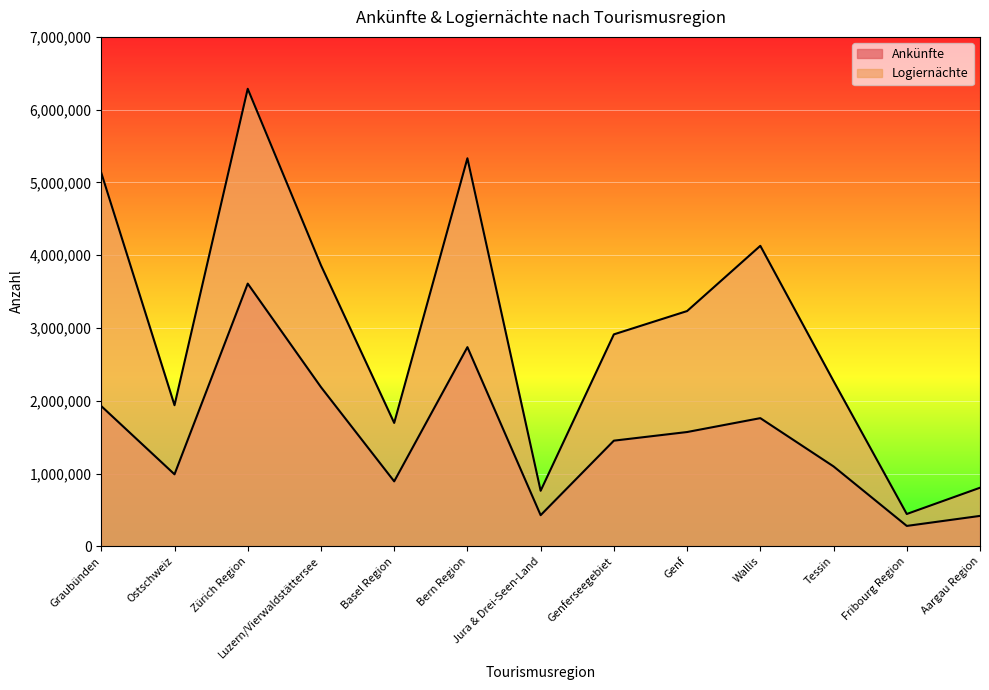

What is the value of the Logiernächte point at the 9th from the left?

3232871